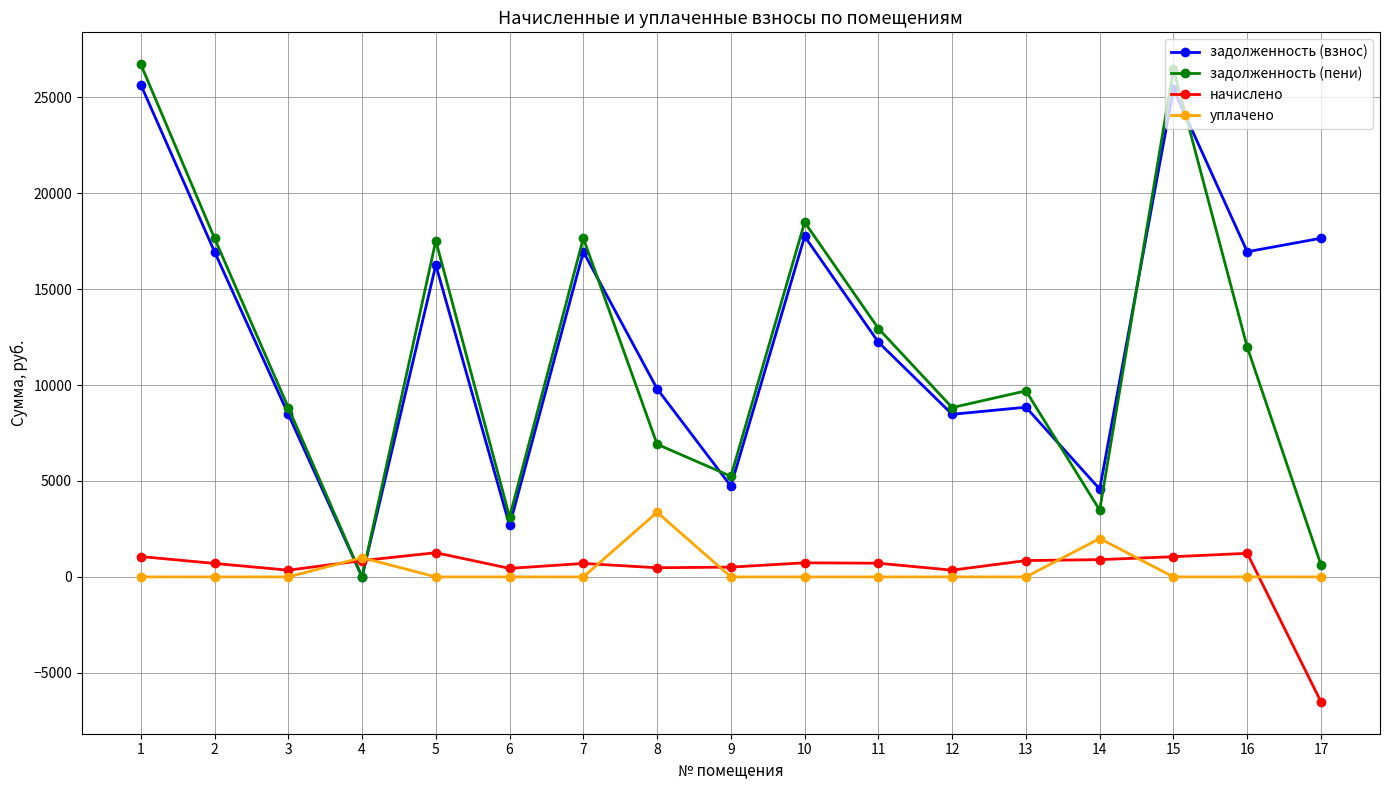

Between 14 and 17, which series saw the biggest shift?

задолженность (взнос)